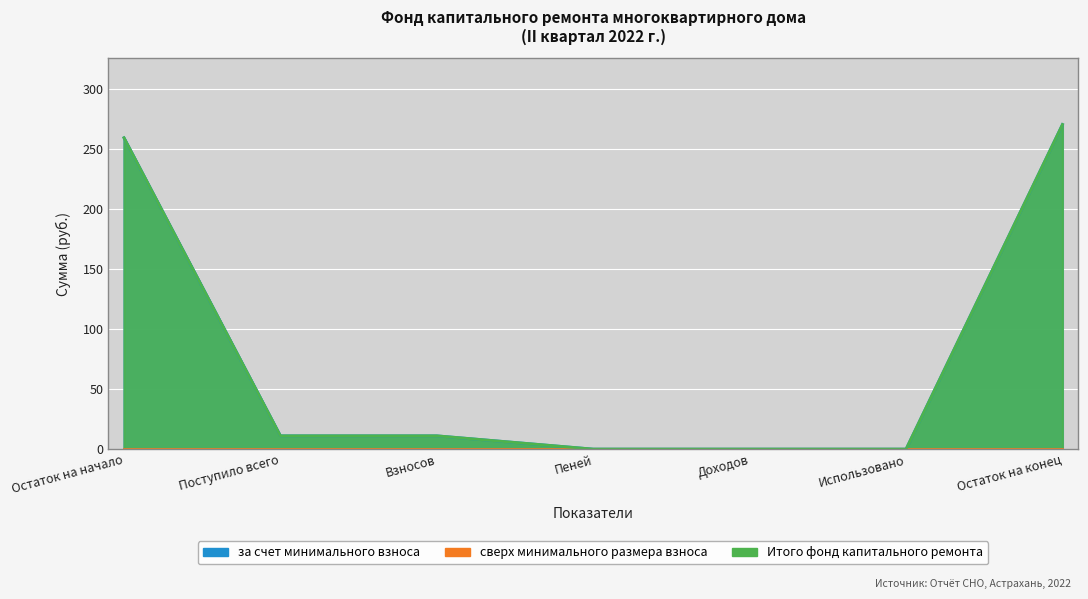

True or false: Итого фонд капитального ремонта and за счет минимального взноса cross at least once.

False